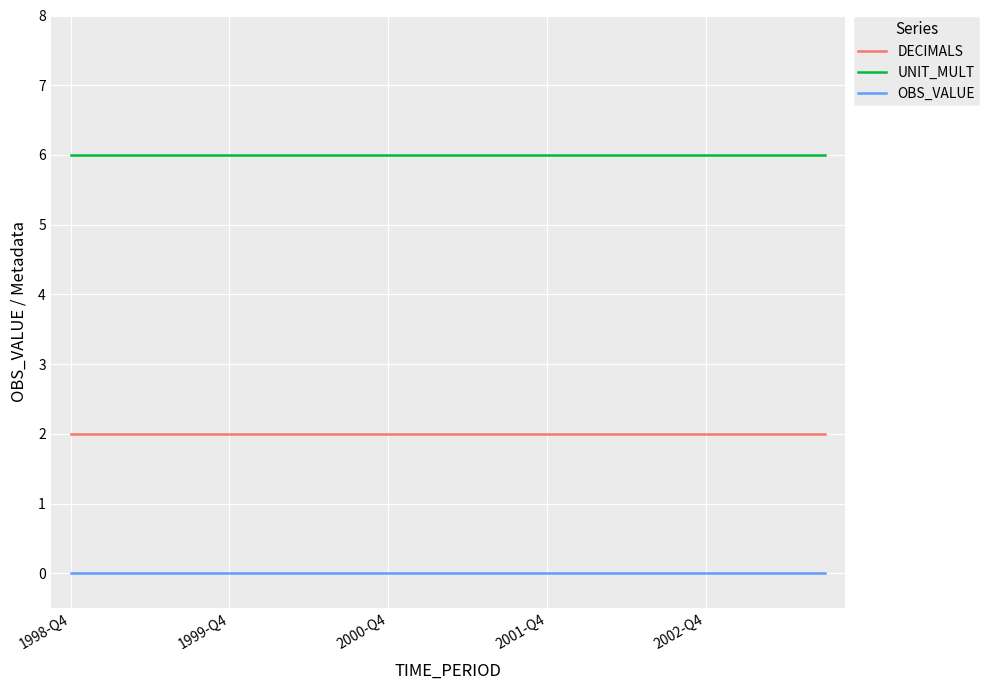

Rank the series by their maximum value, from lowest to highest.

OBS_VALUE, DECIMALS, UNIT_MULT